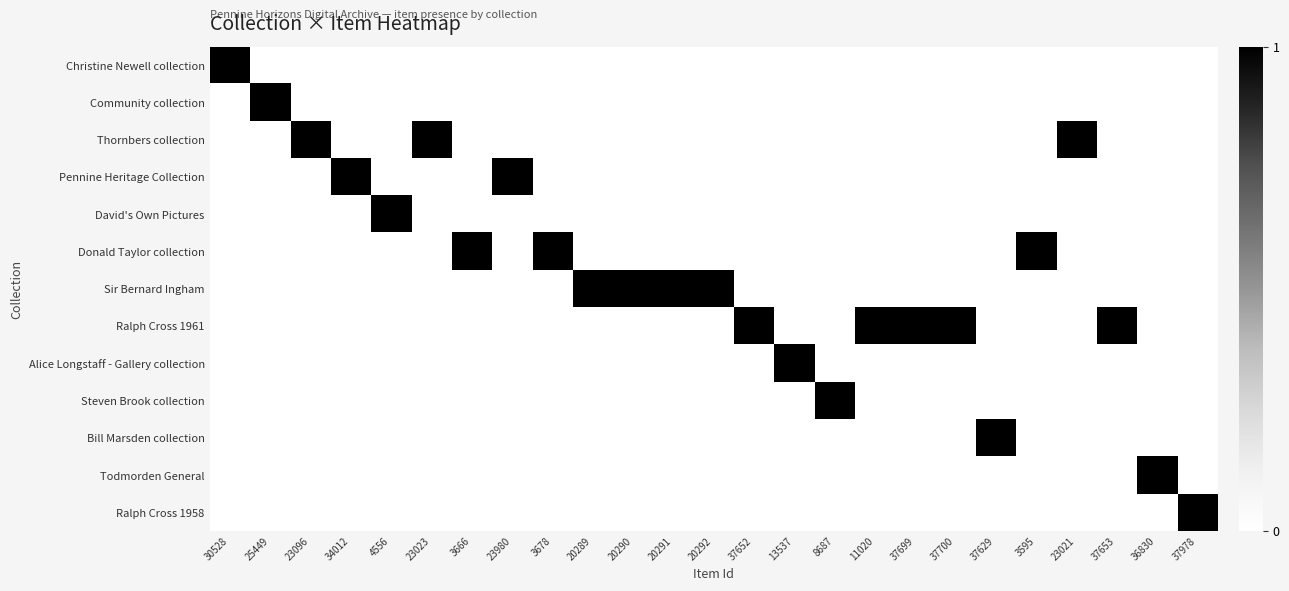

What is the difference between the highest and lowest values at 20290?

1